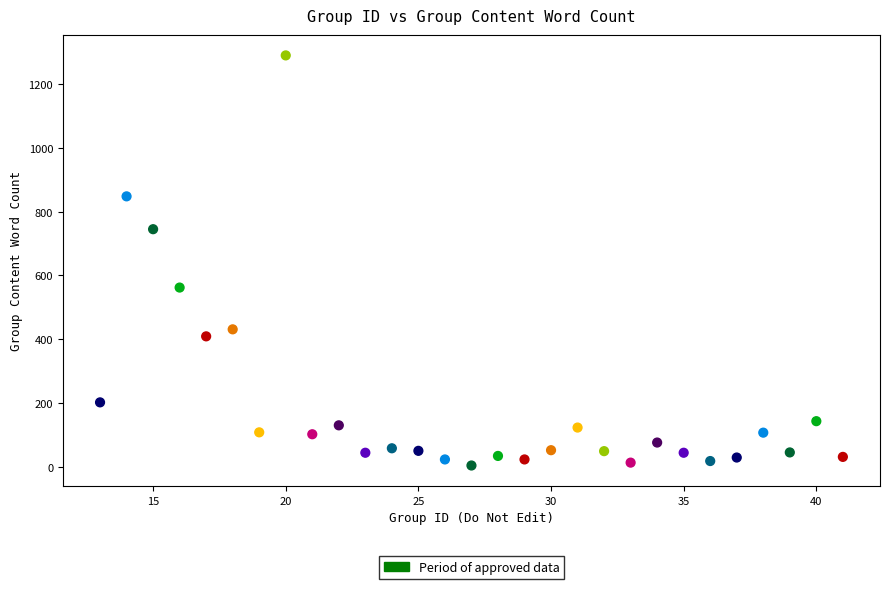

What is the range of X values (max minus min)?

28